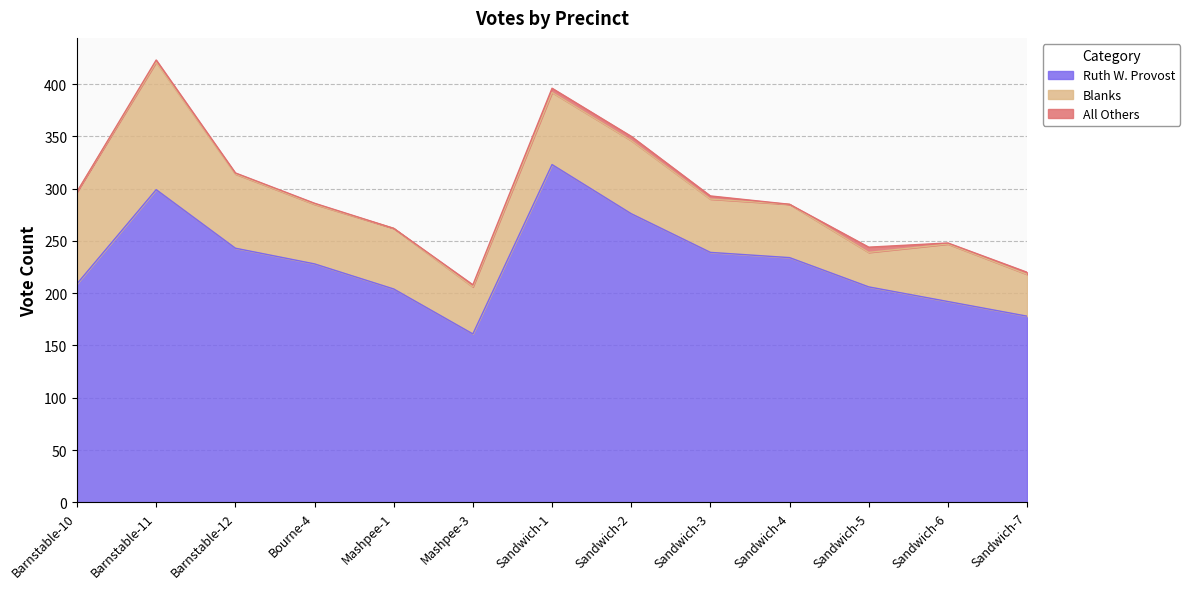

Reading left to right, transcribe all the data shown in this chart.

Ruth W. Provost: Barnstable-10=209	Barnstable-11=299	Barnstable-12=243	Bourne-4=228	Mashpee-1=204	Mashpee-3=161	Sandwich-1=323	Sandwich-2=276	Sandwich-3=239	Sandwich-4=234	Sandwich-5=206	Sandwich-6=192	Sandwich-7=178
Blanks: Barnstable-10=88	Barnstable-11=122	Barnstable-12=71	Bourne-4=57	Mashpee-1=58	Mashpee-3=45	Sandwich-1=69	Sandwich-2=70	Sandwich-3=51	Sandwich-4=51	Sandwich-5=33	Sandwich-6=55	Sandwich-7=40
All Others: Barnstable-10=0	Barnstable-11=2	Barnstable-12=1	Bourne-4=1	Mashpee-1=0	Mashpee-3=2	Sandwich-1=4	Sandwich-2=4	Sandwich-3=3	Sandwich-4=0	Sandwich-5=5	Sandwich-6=1	Sandwich-7=2